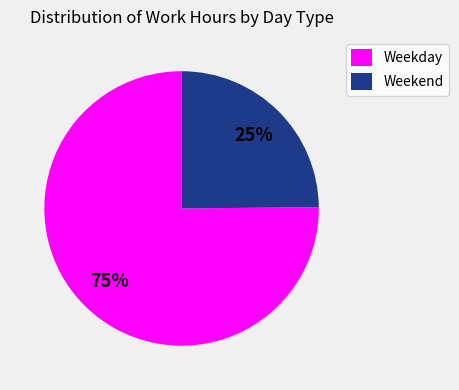

Rank the categories by value from lowest to highest.

Weekend, Weekday